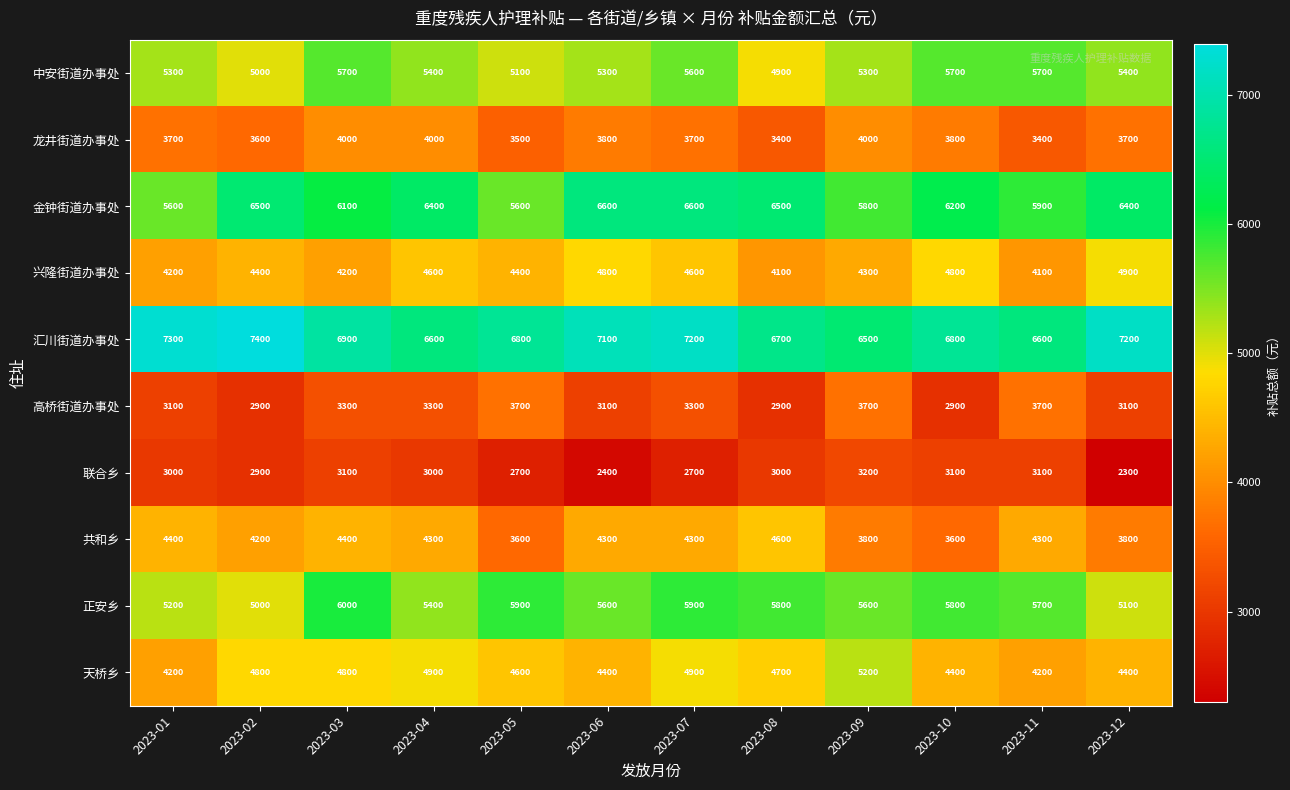

Rank the series by their maximum value, from lowest to highest.

联合乡, 高桥街道办事处, 龙井街道办事处, 共和乡, 兴隆街道办事处, 天桥乡, 中安街道办事处, 正安乡, 金钟街道办事处, 汇川街道办事处